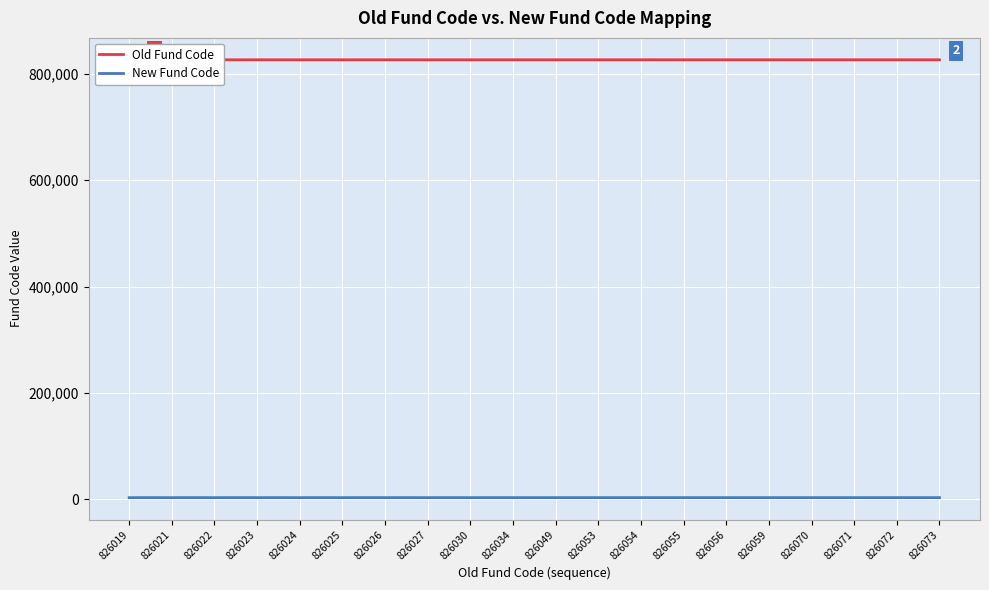

List the series in order of their peak value, lowest first.

New Fund Code, Old Fund Code